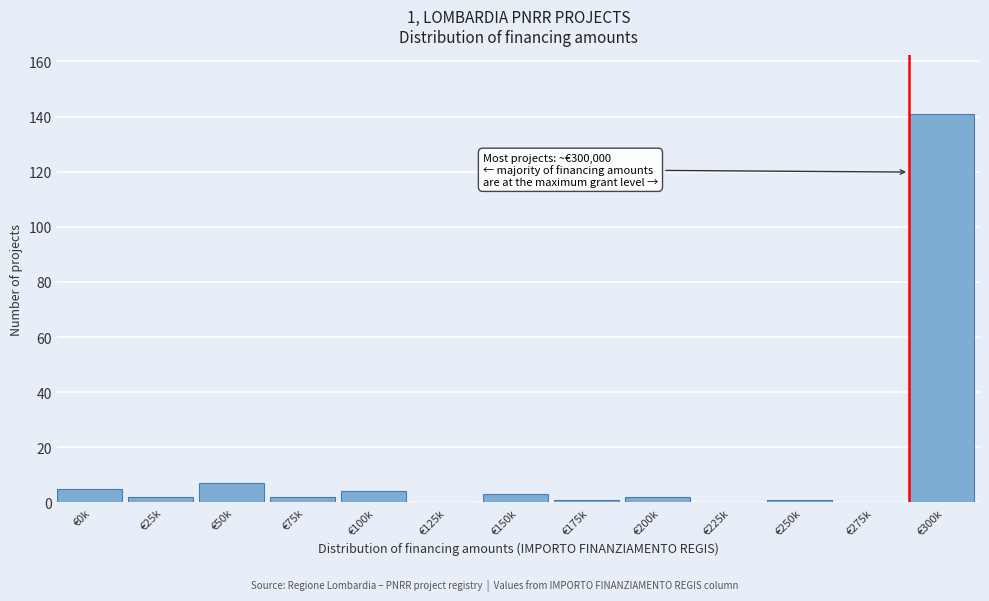

Reading left to right, what are all the values shown in this chart?

€0k=5	€25k=2	€50k=7	€75k=2	€100k=4	€125k=0	€150k=3	€175k=1	€200k=2	€225k=0	€250k=1	€275k=0	€300k=141